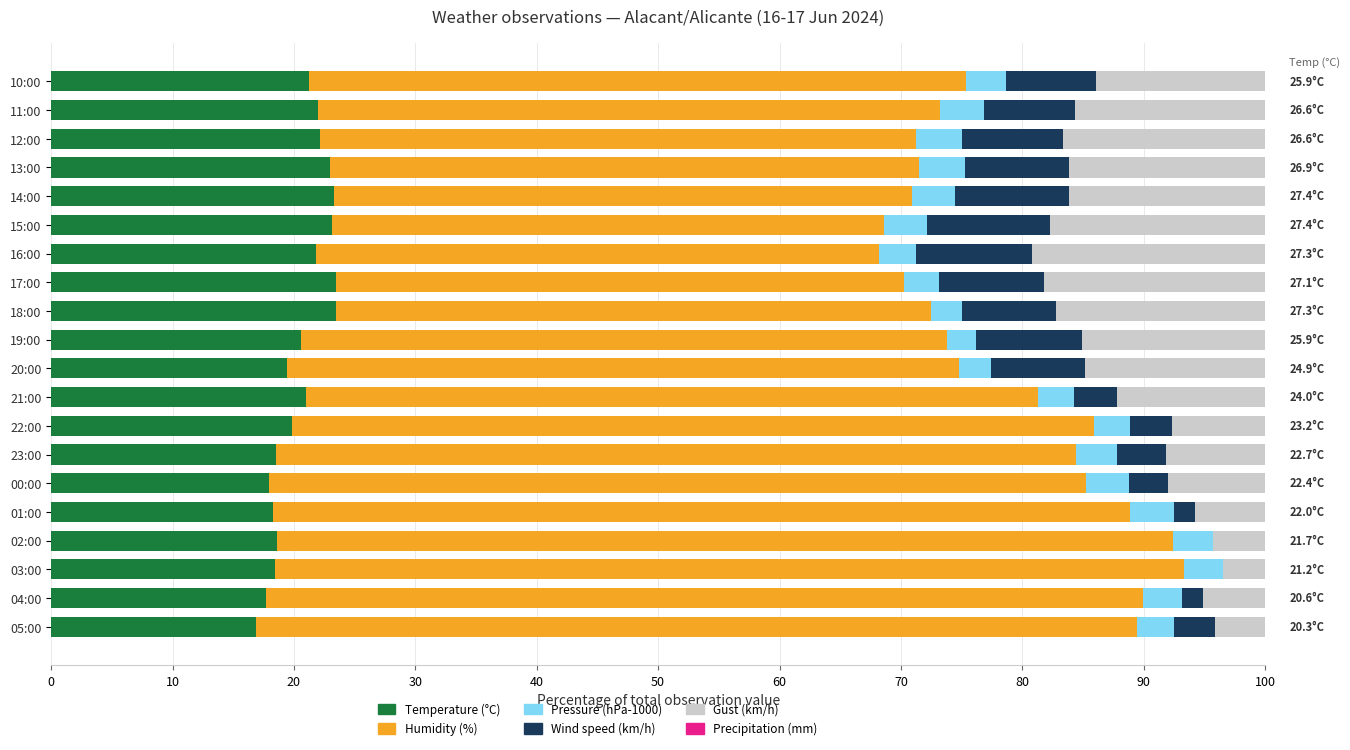

How many series are shown in this chart?

5